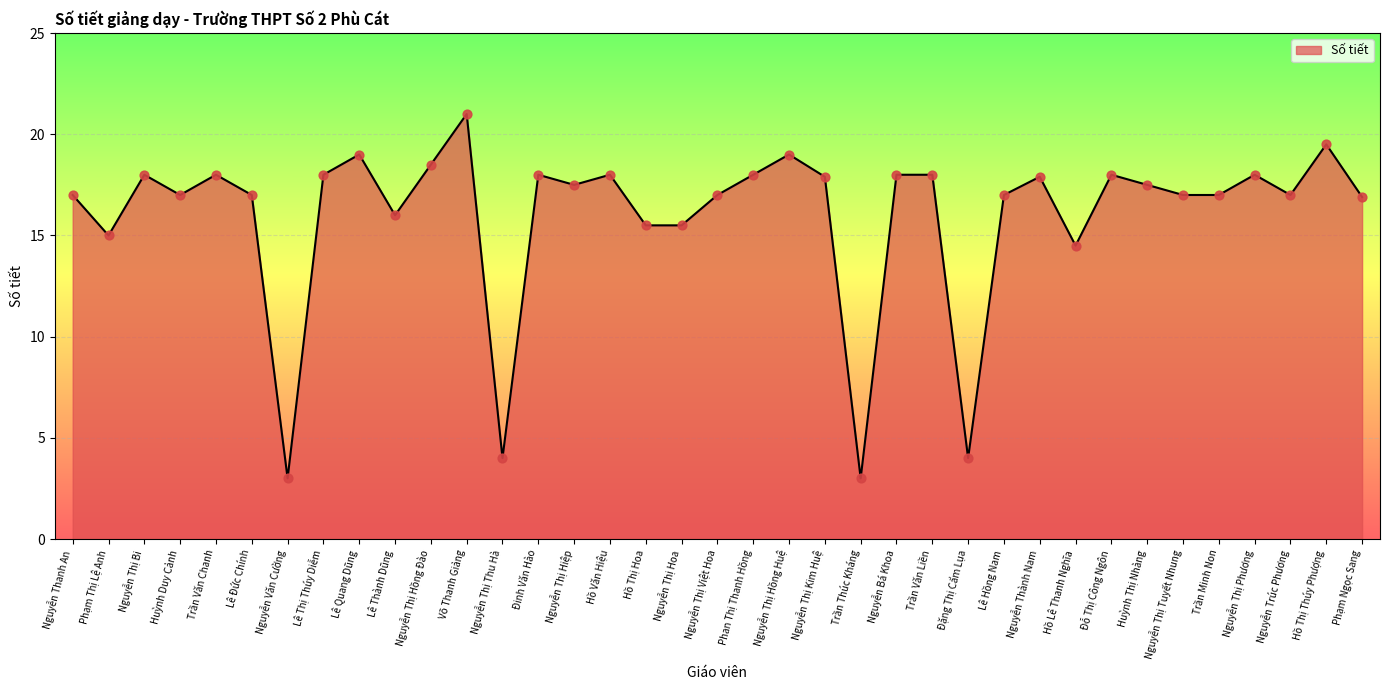

What is the change in value from Trần Văn Chanh to Nguyễn Thị Hiệp?

-0.5